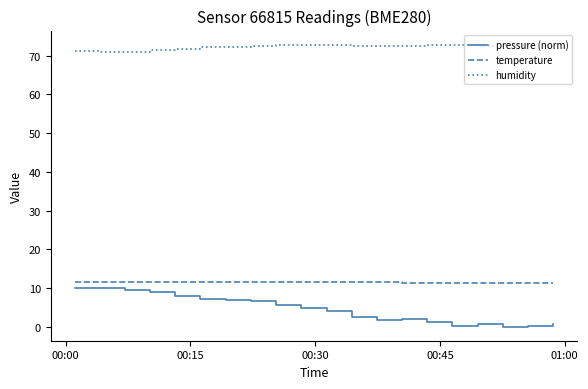

True or false: temperature and pressure (norm) intersect in this chart.

False